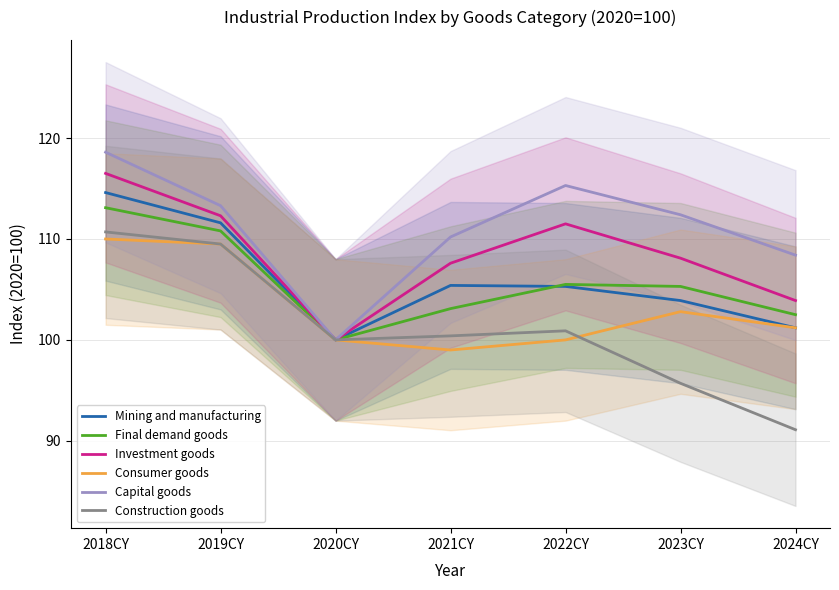

True or false: Investment goods and Final demand goods cross at least once.

False